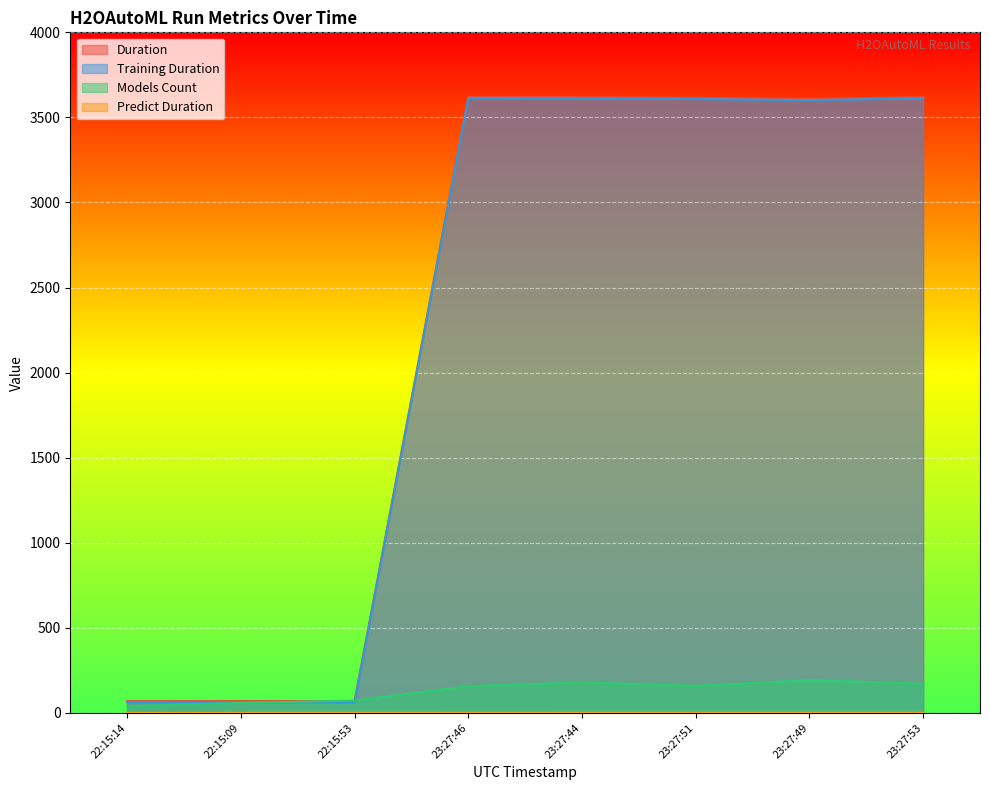

Rank the series by their maximum value, from lowest to highest.

predict_duration, models_count, training_duration, duration